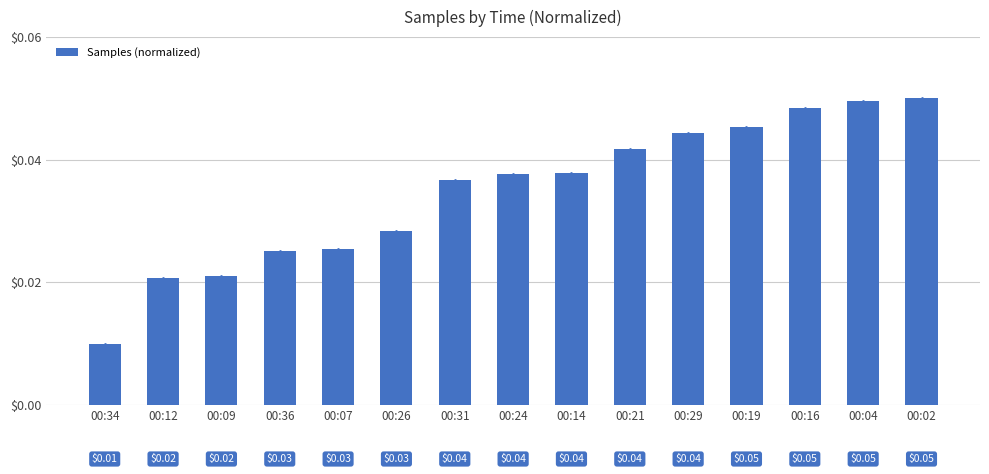

Which has a higher value, 00:02 or 00:26?

00:02